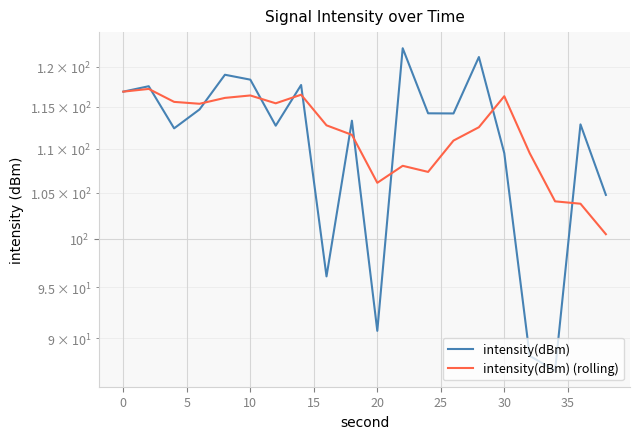

Which series ends up on top after the final intersection of intensity(dBm) (rolling) and intensity(dBm)?

intensity(dBm)